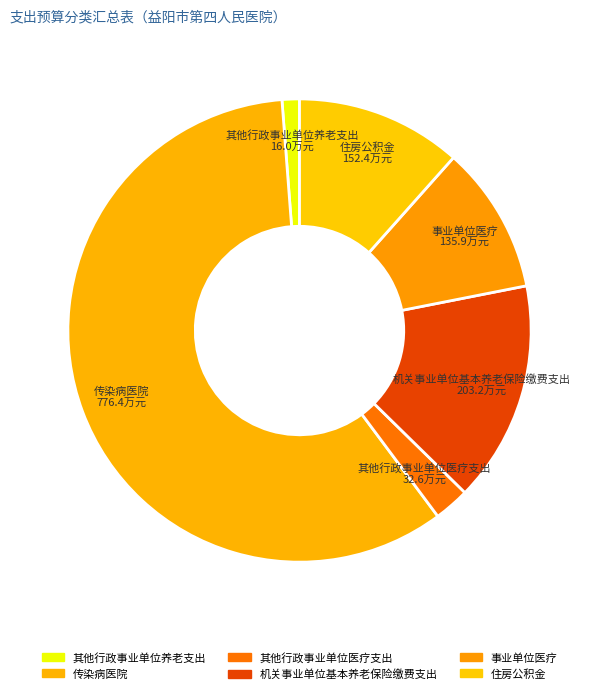

True or false: 其他行政事业单位养老支出 accounts for 11% of the total.

False